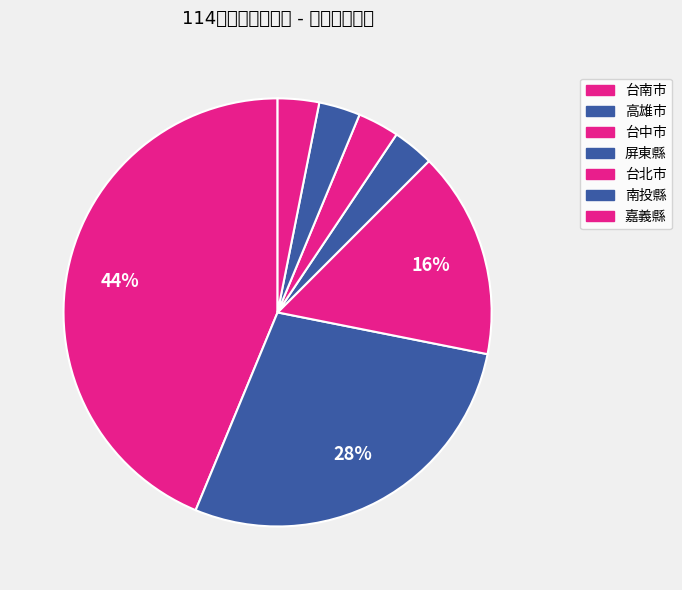

Count the number of slices in the pie.

7